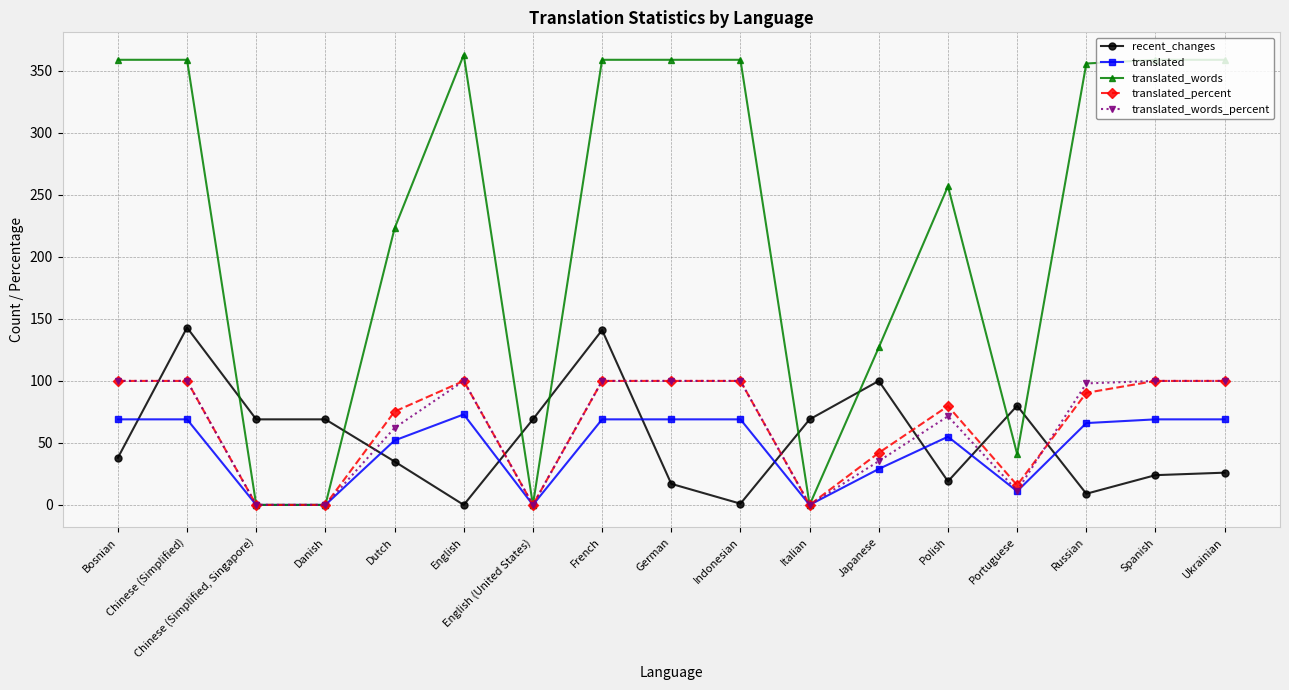

Count the number of data series in this chart.

5